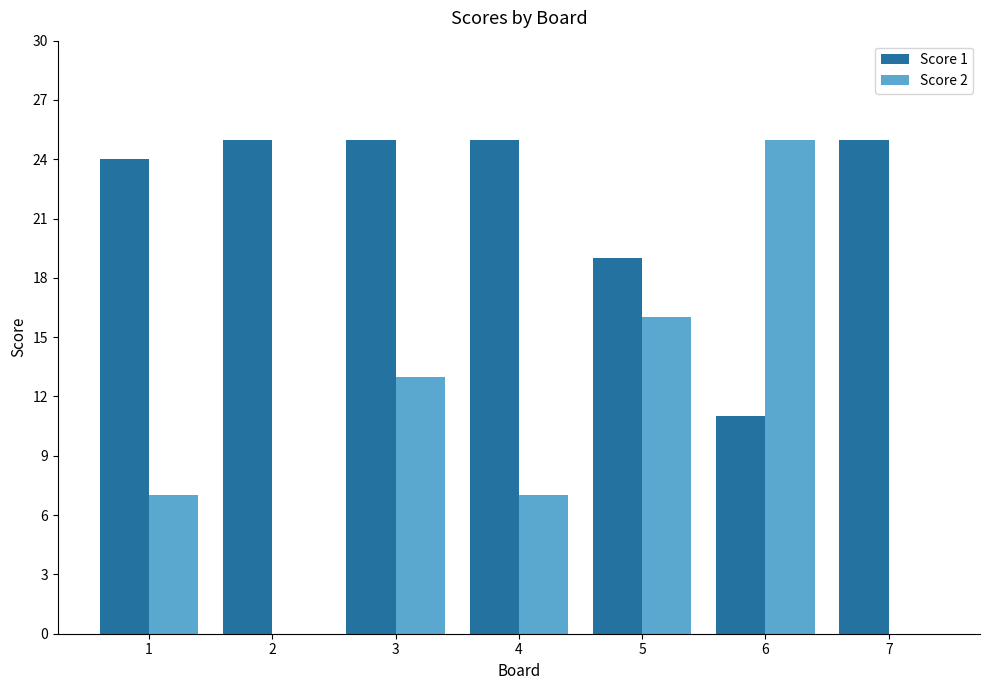

Which series has the largest total across all categories?

Score 1